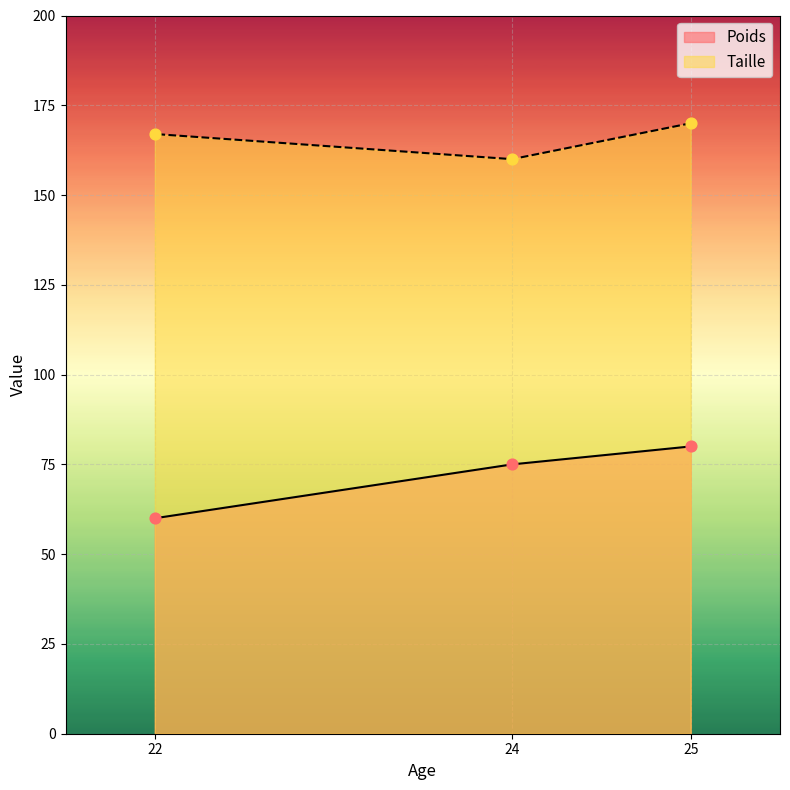

At how many categories does at least one series exceed 95?

3